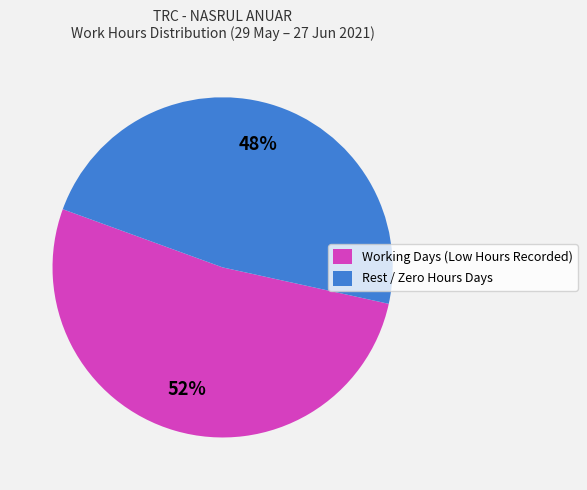

To the nearest percent, what percentage of the pie is Rest / Zero Hours Days?

48%